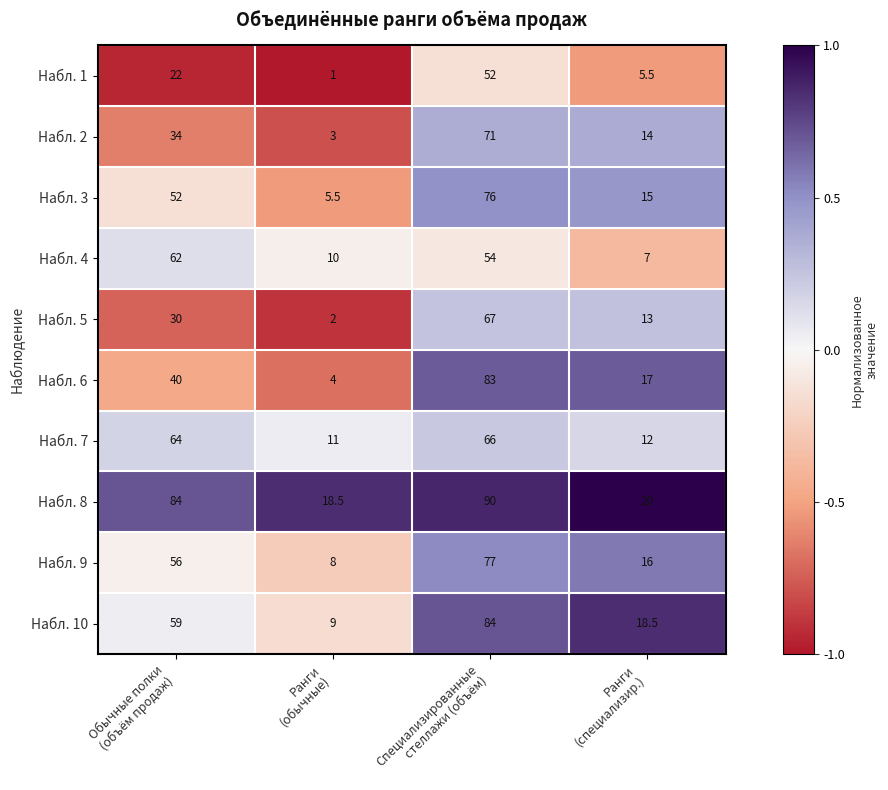

Which series changed the most between Обычные полки
(объём продаж) and Ранги
(специализир.)?

Набл. 8